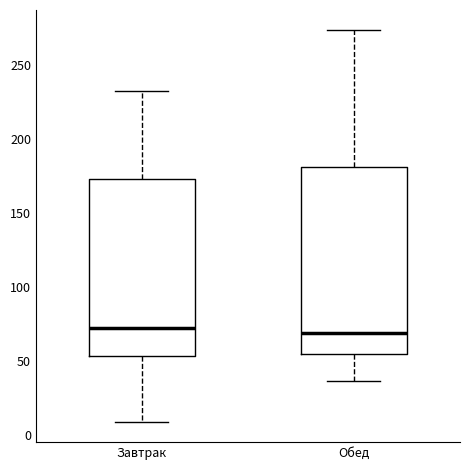

Where does the median line of the box for Обед sit on the y-axis? The values are not printed on the chart, so give them approximately, as read against the axis.

70